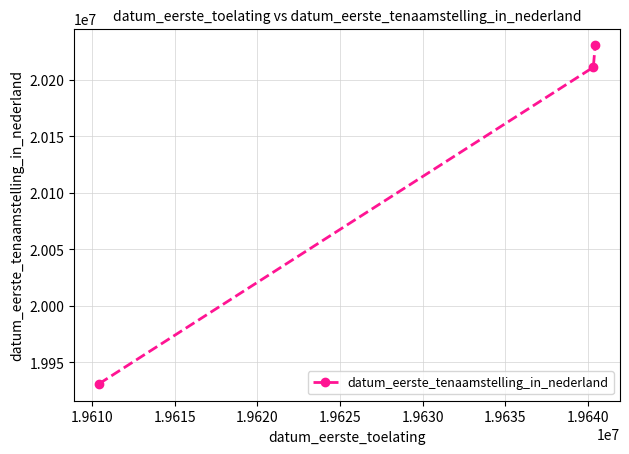

What is the average value?

20124112